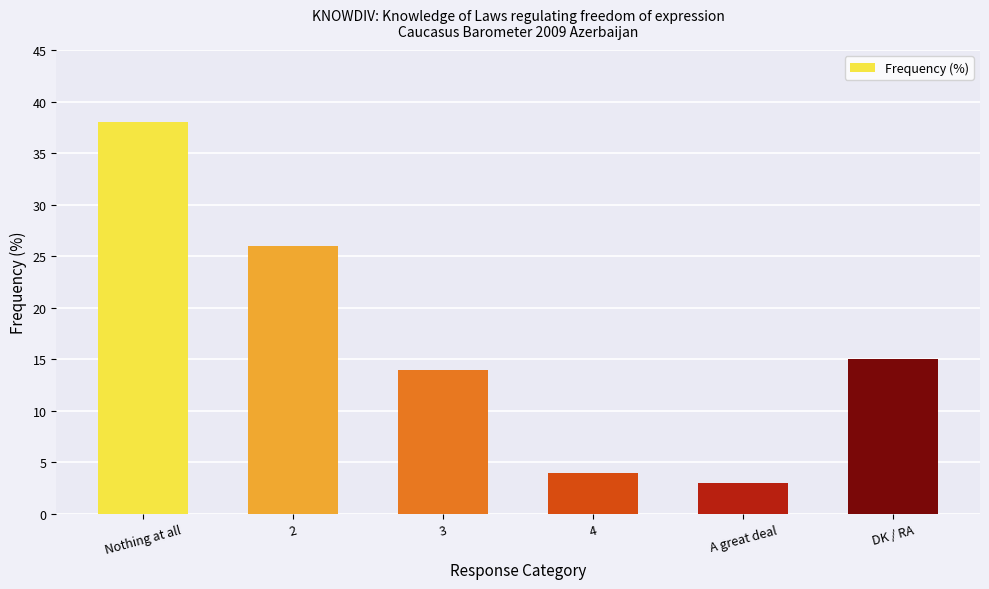

True or false: the data shows 25 at DK / RA.

False